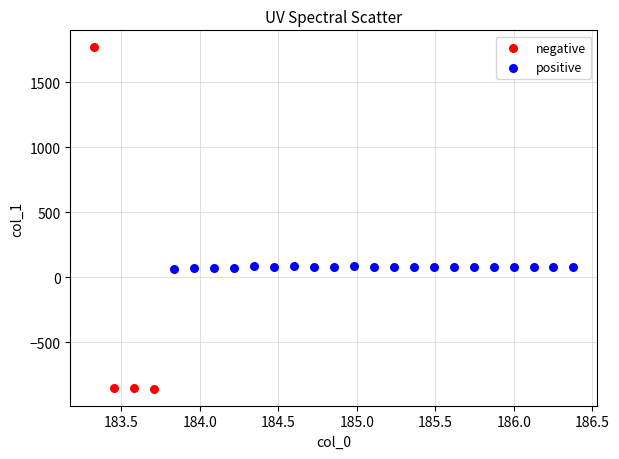

Which series reaches the minimum Y coordinate?

negative